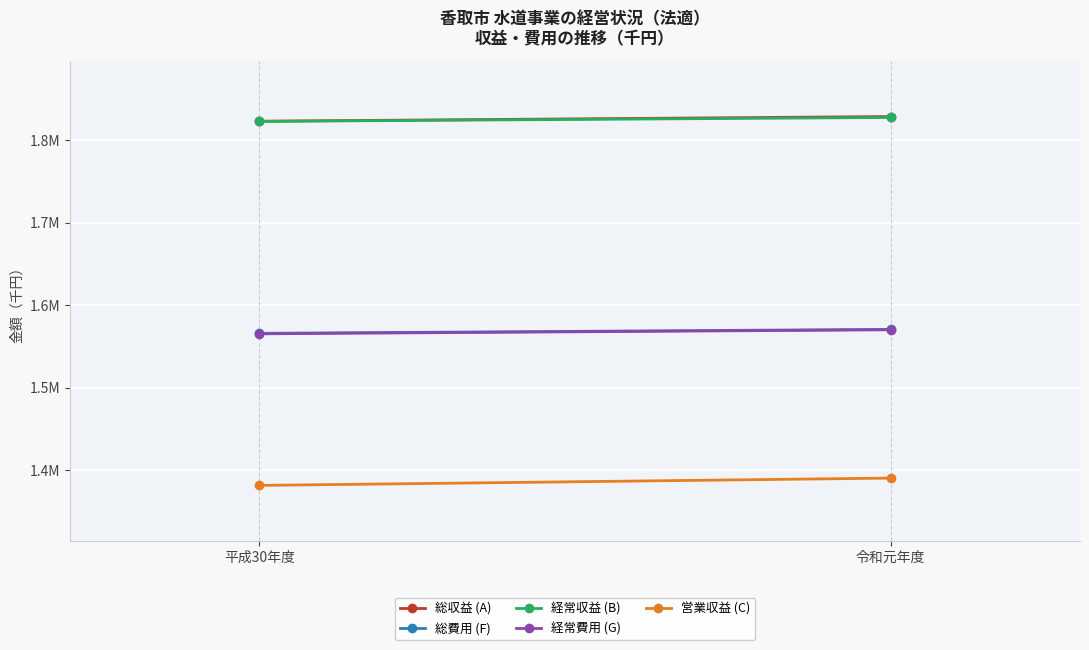

What is the label of the 2nd point from the left?

令和元年度